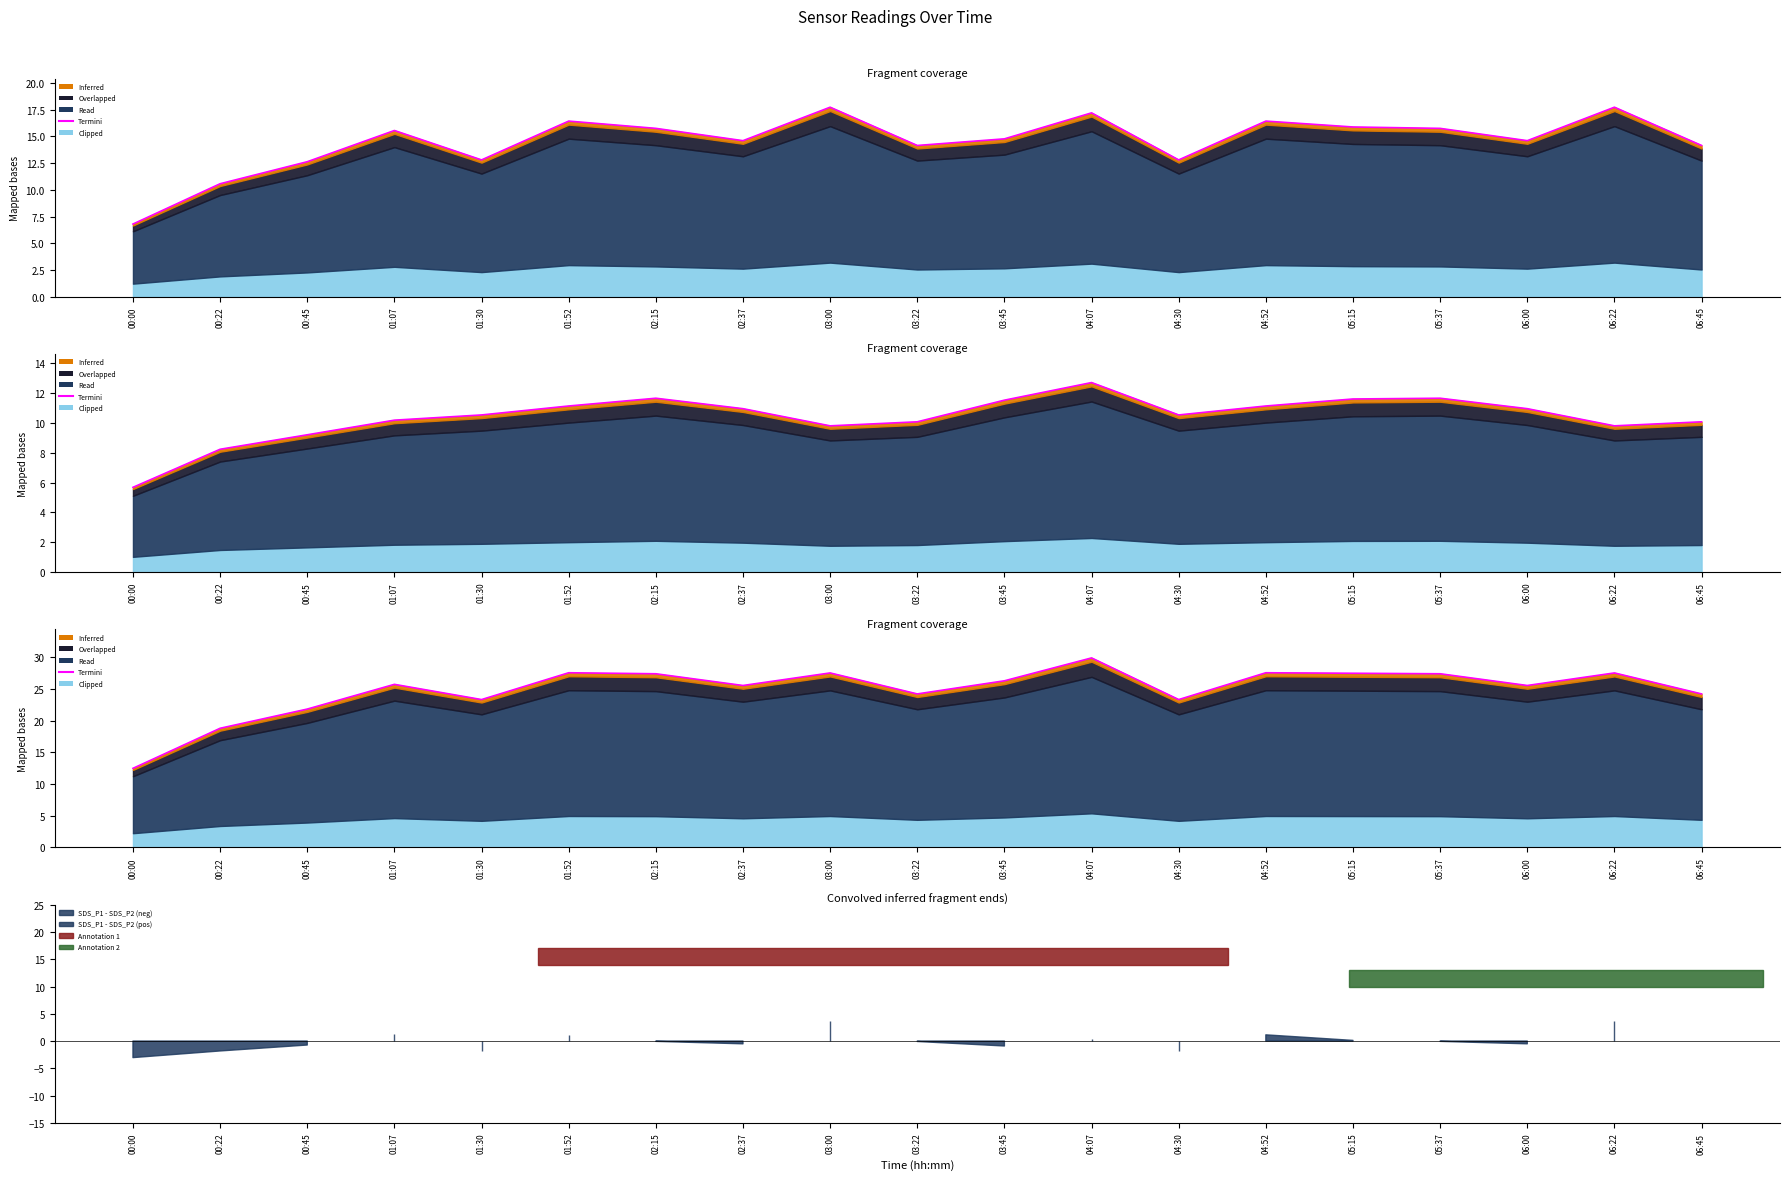

The chart shows a value of 25.7 at 01:07. True or false?

True